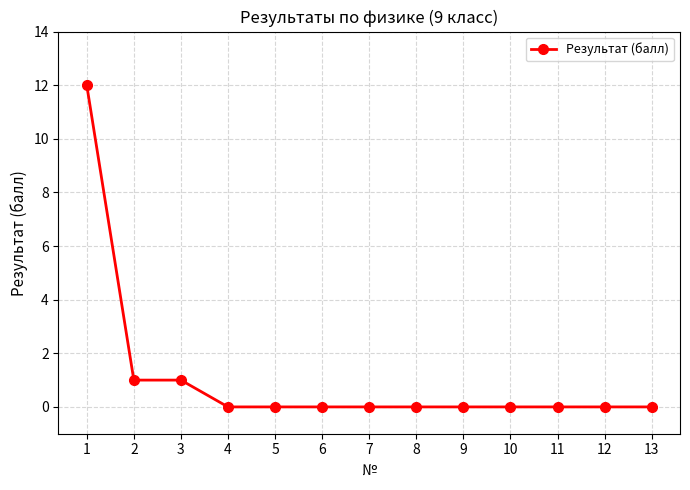

What is the sum of all values?

14